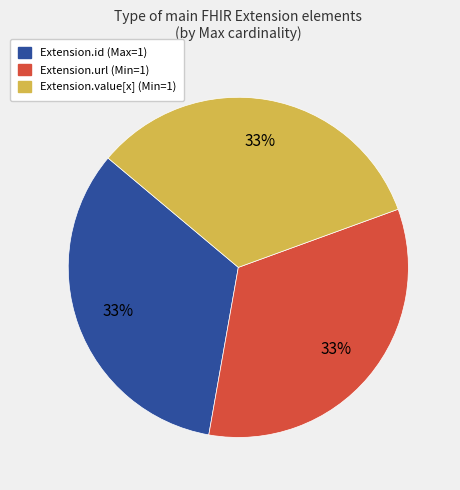

To the nearest percent, what is the average slice percentage?

33%